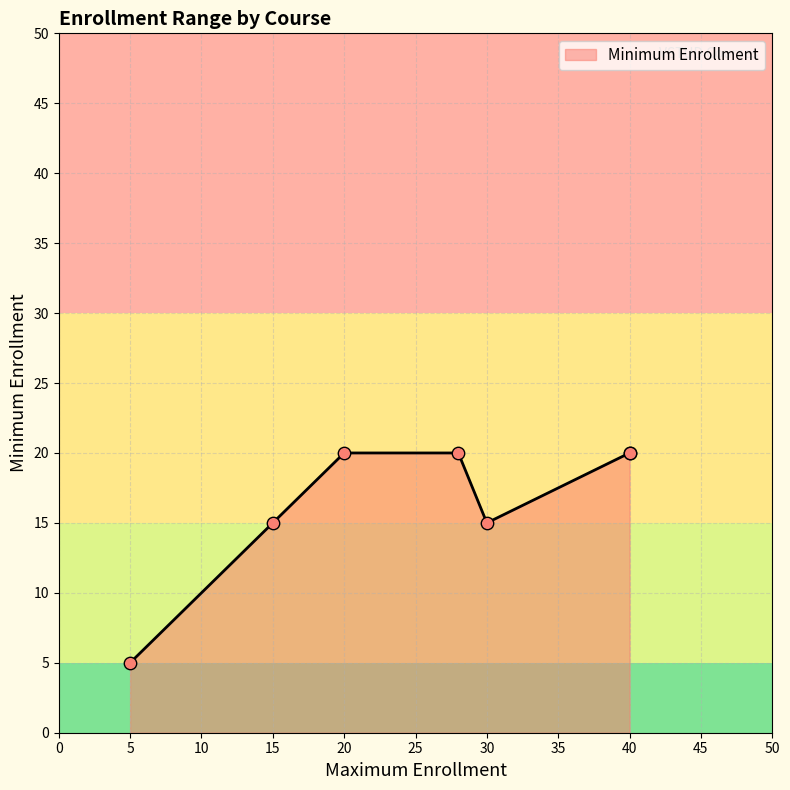

Which has a higher value, 15 or 5?

15